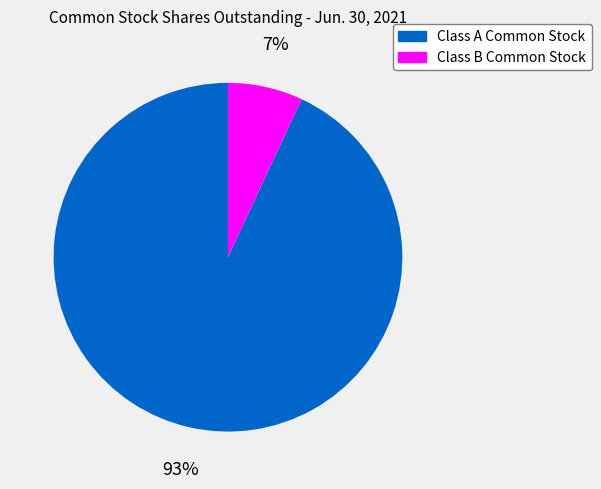

What is the smallest slice in the pie chart?

Class B Common Stock